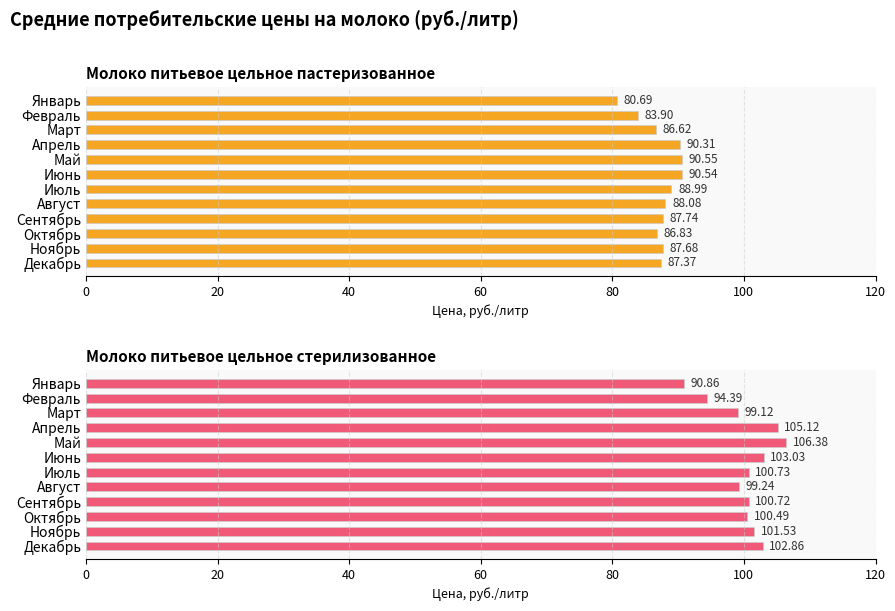

What is the lowest value of the Молоко питьевое цельное стерилизованное series?

90.9